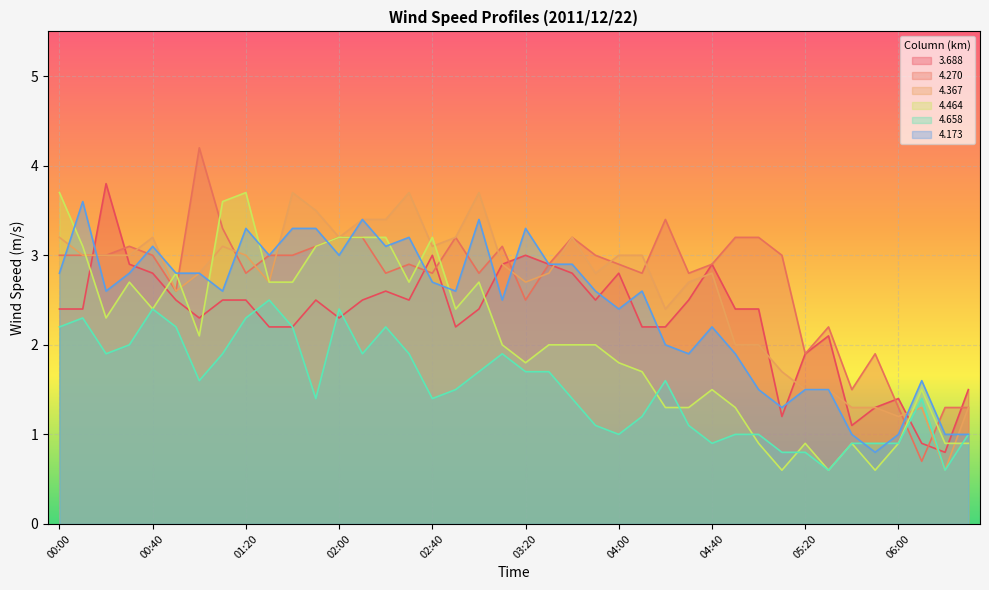

True or false: 4.173 has more than 2 points higher than both neighbors.

True